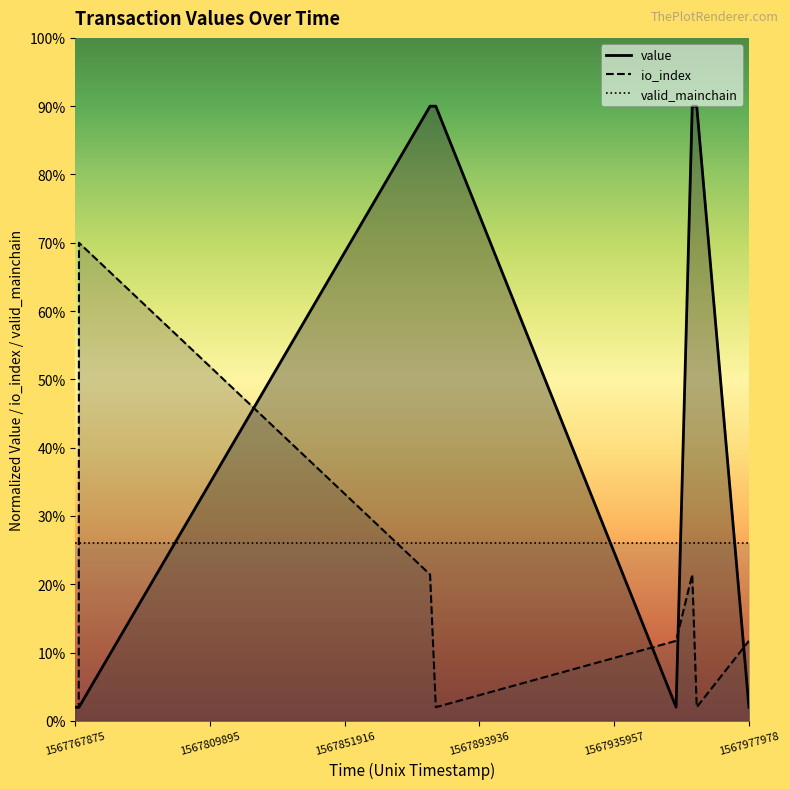

Which series ends up on top after the final intersection of io_index and value?

io_index